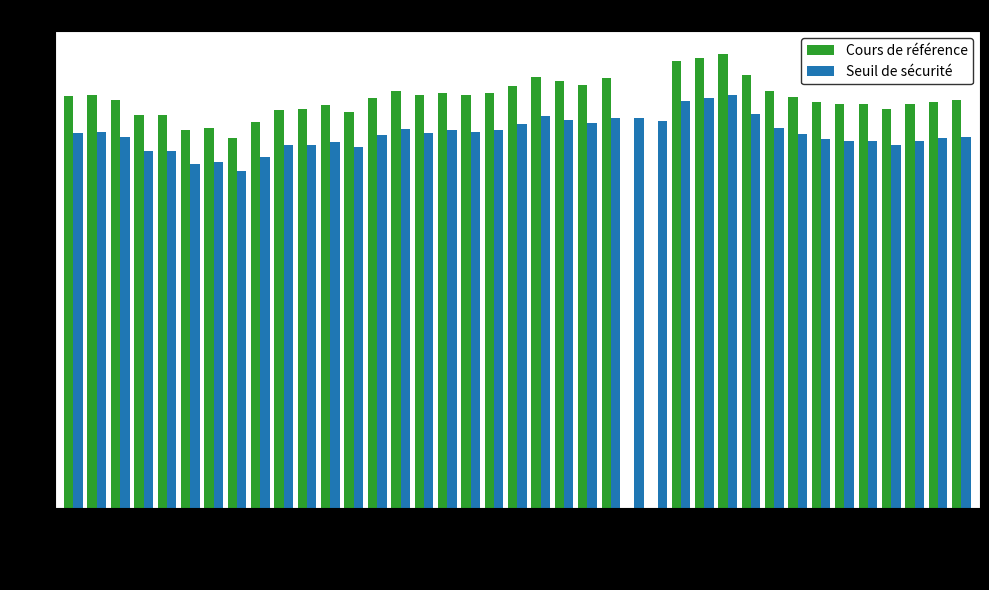

What is the greatest value displayed?

34.3